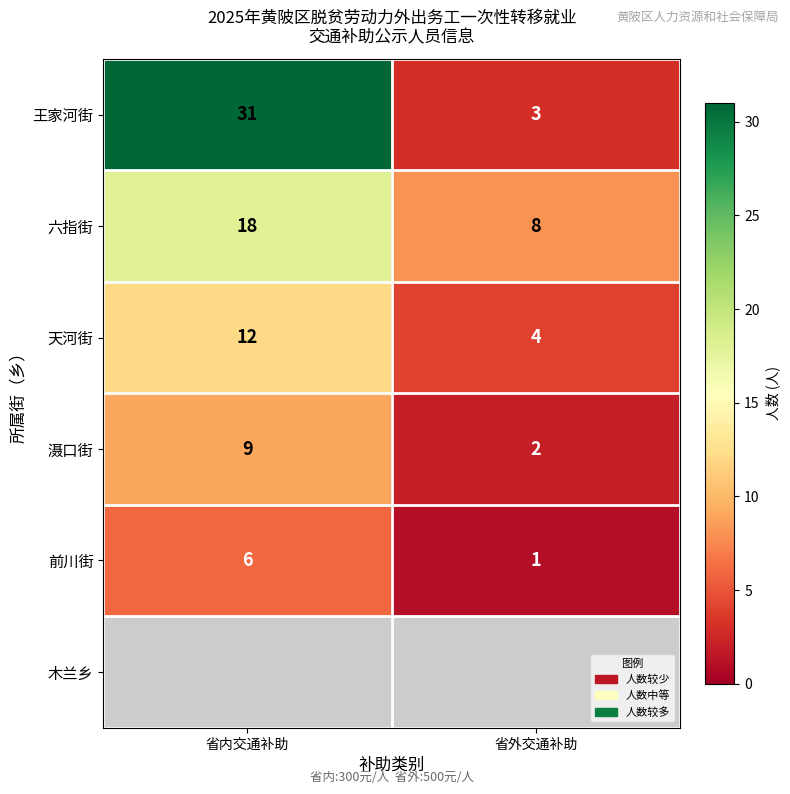

How many distinct data groups are displayed?

6